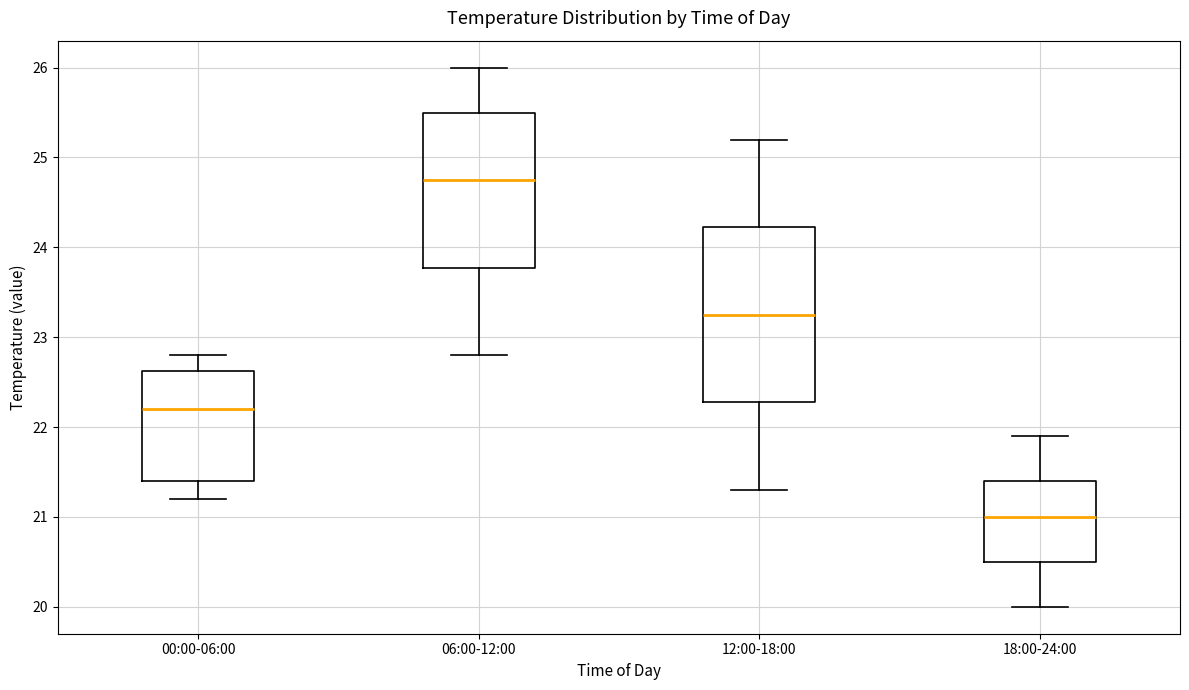

Reading left to right, transcribe this box plot: for each box, give where its median line is, the range the box spans, and where its two whiskers end, as read against the y-axis. The values are not printed on the chart, so give them approximately, as read against the axis.

00:00-06:00: median 22.2, box 21.4 to 22.6, whiskers 21.2 to 22.8
06:00-12:00: median 24.8, box 23.8 to 25.5, whiskers 22.8 to 26.0
12:00-18:00: median 23.3, box 22.3 to 24.2, whiskers 21.3 to 25.2
18:00-24:00: median 21.0, box 20.5 to 21.4, whiskers 20.0 to 21.9